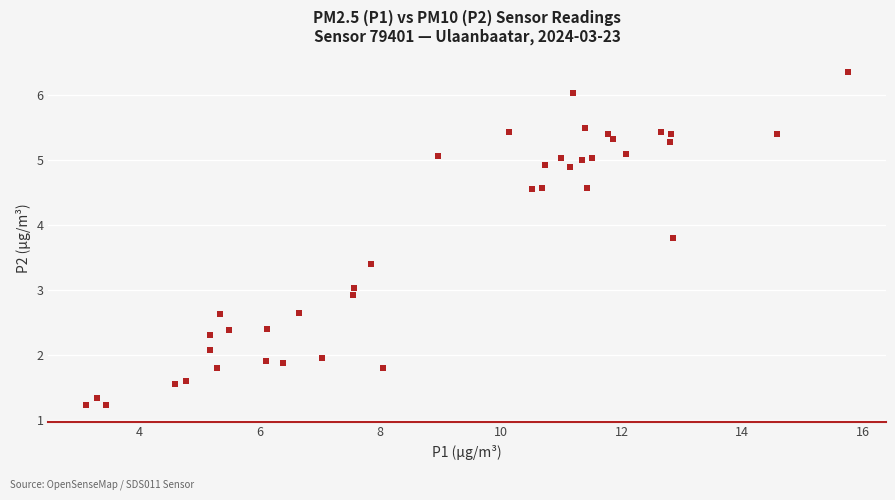

What is the range of Y values (max minus min)?

5.1